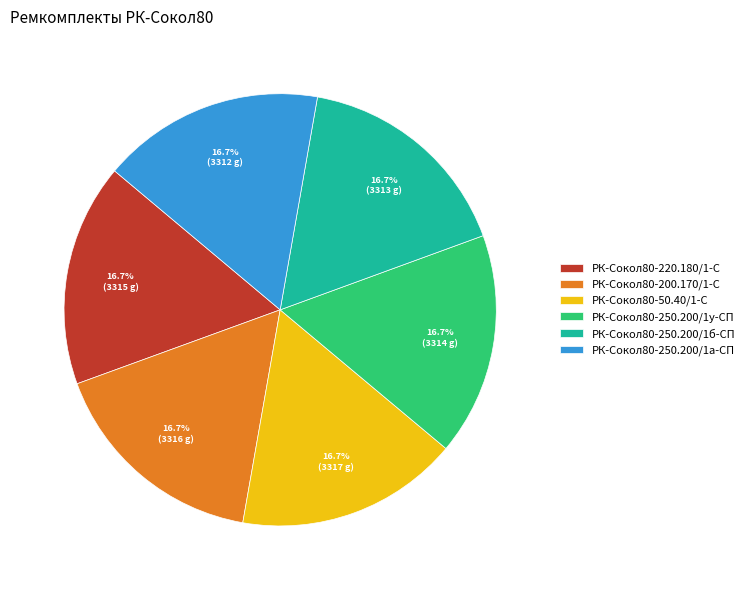

Approximately how many times larger is the value at РК-Сокол80-200.170/1-С compared to РК-Сокол80-220.180/1-С?

1.0